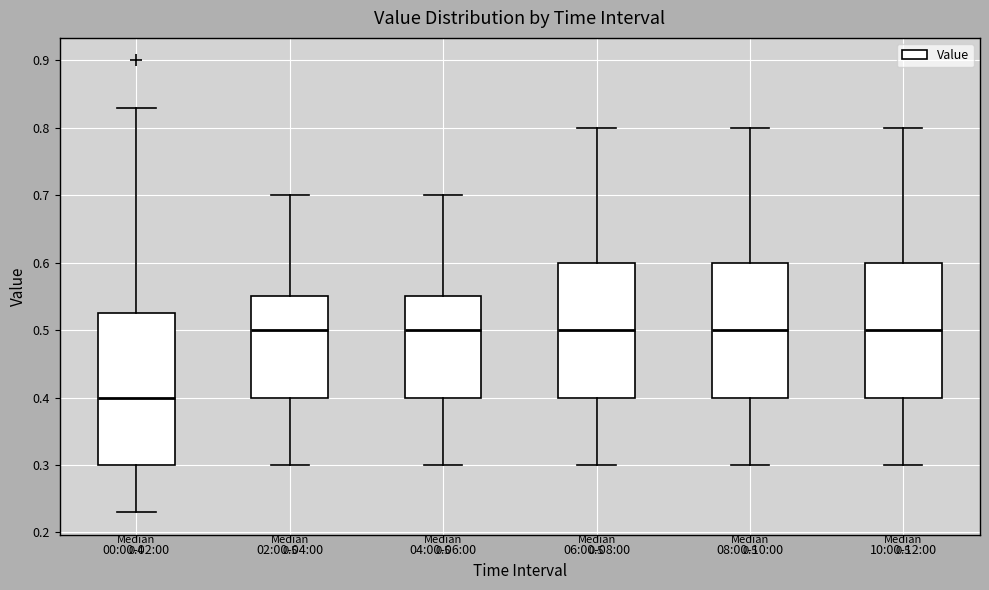

Which box is the tallest, from its lower edge to its upper edge?

00:00-02:00